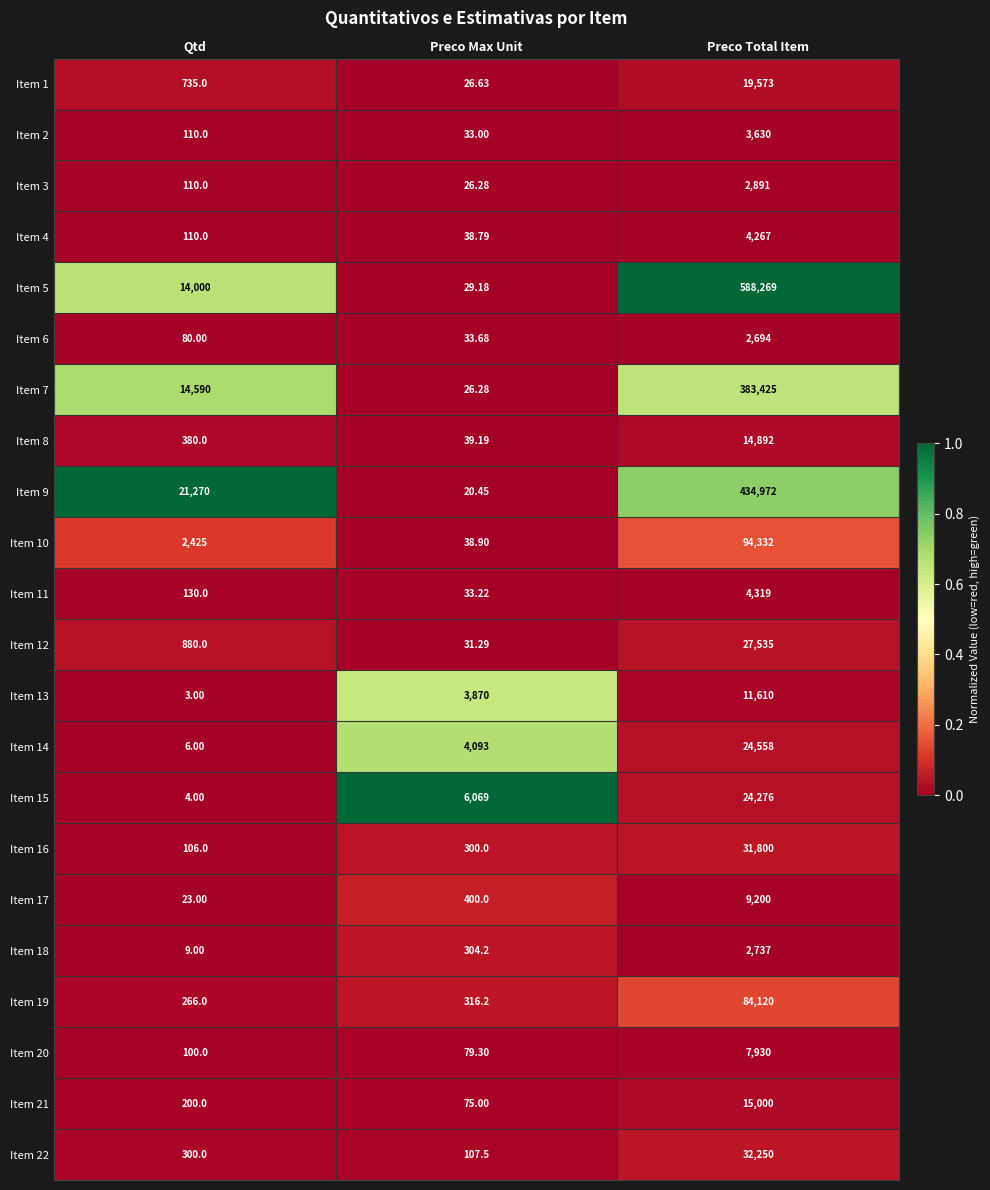

What is the spread (max minus min) of values at Qtd?

21267.0